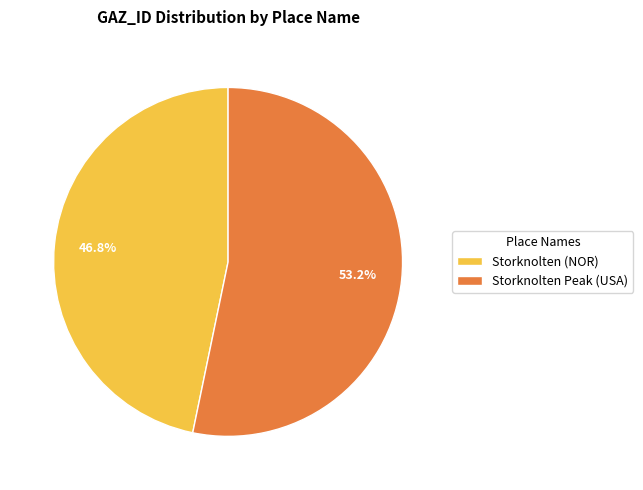

To the nearest percent, what is the difference between the Storknolten Peak (USA) and Storknolten (NOR) slice percentages?

6%